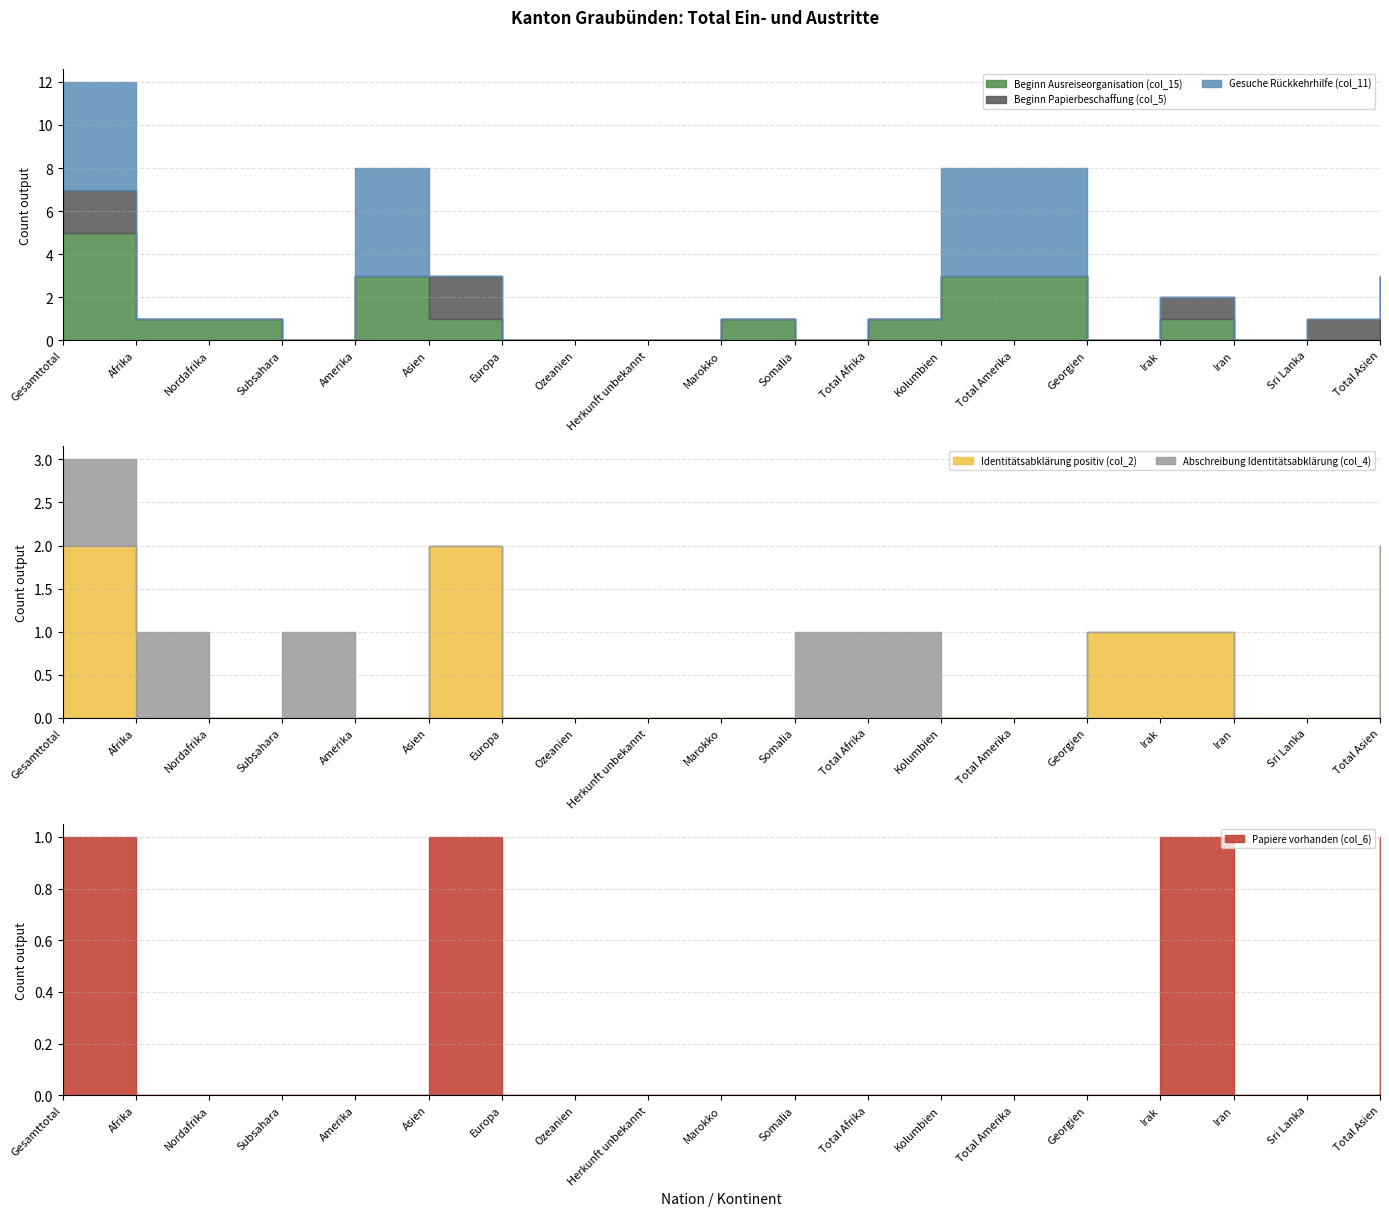

True or false: Identitätsabklärung positiv (col_2) and Gesuche Rückkehrhilfe (col_11) cross at least once.

True